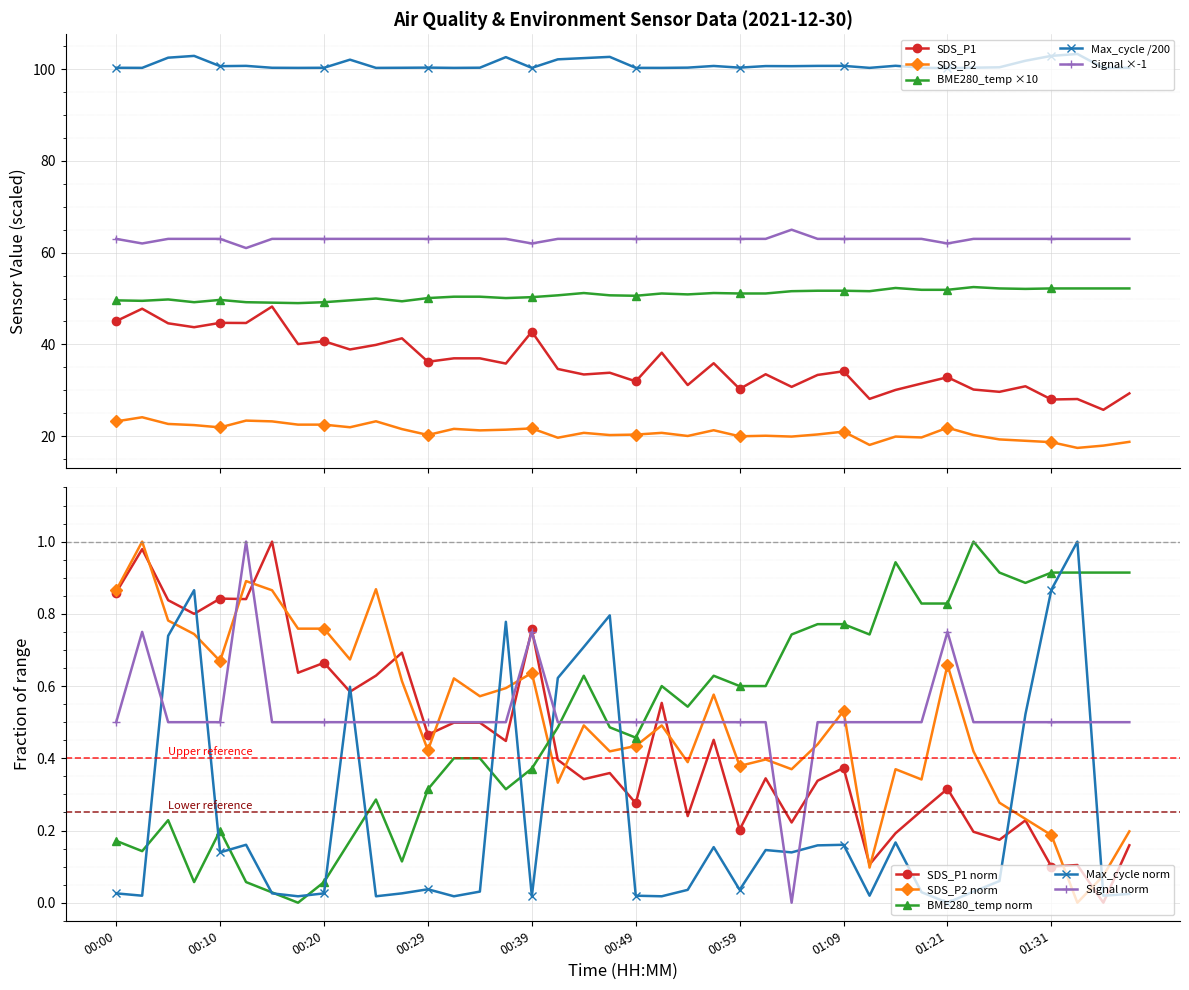

What position from the right is 00:00?

40